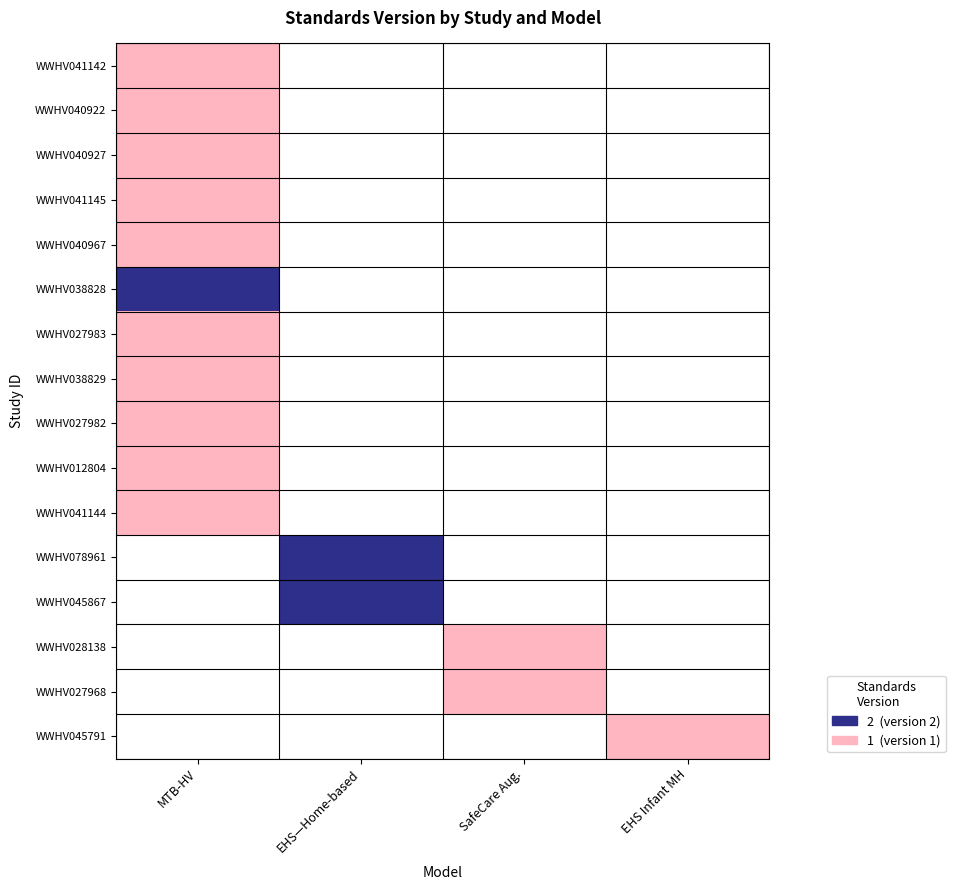

Which series has the largest range (max minus min)?

WWHV041142